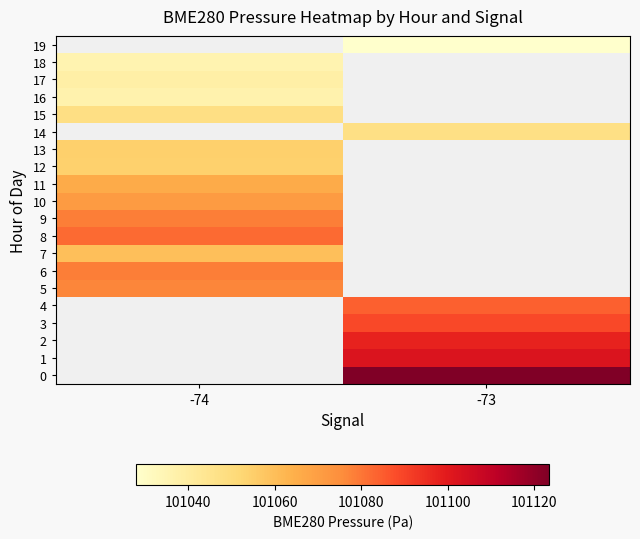

Rank the categories by 14 value from lowest to highest.

-74, -73